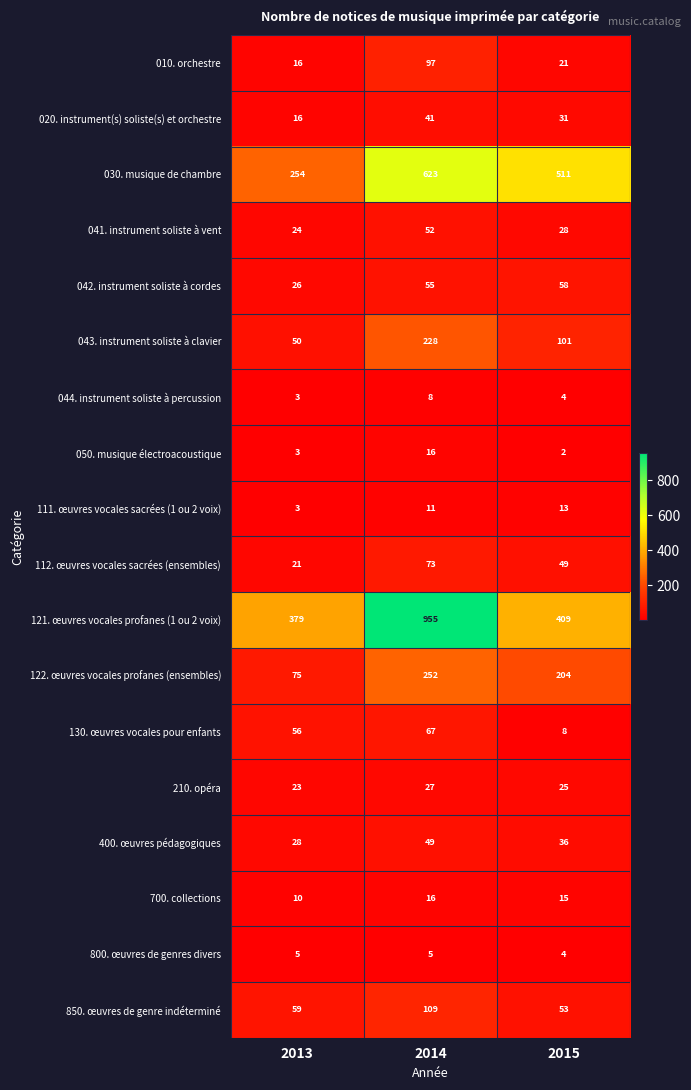

What is the maximum value shown in the chart?

955